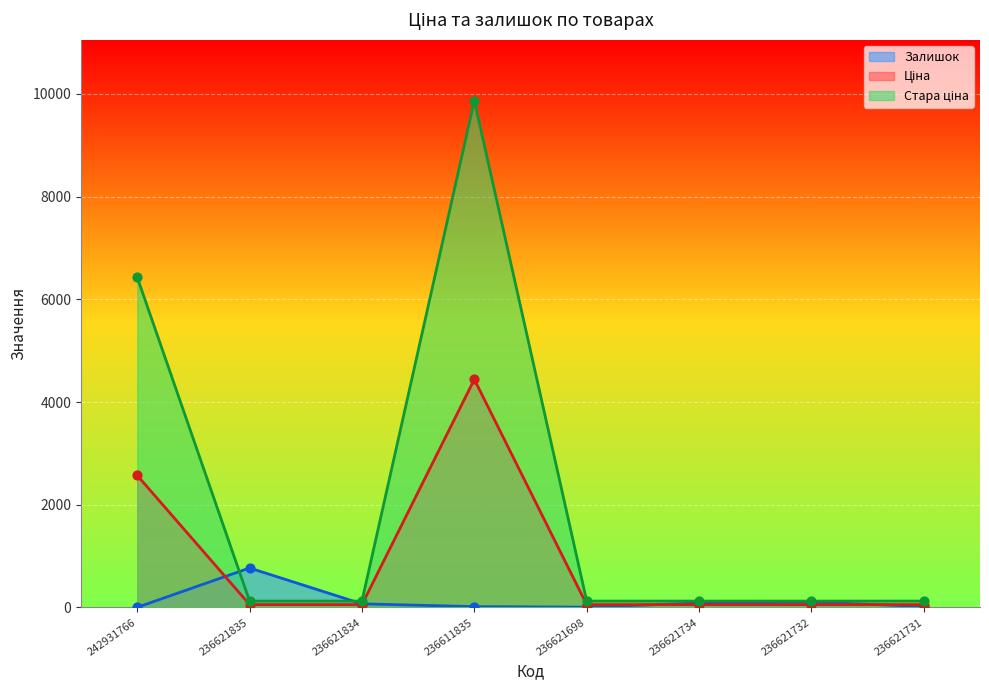

Which series contains the lowest Y value?

Залишок